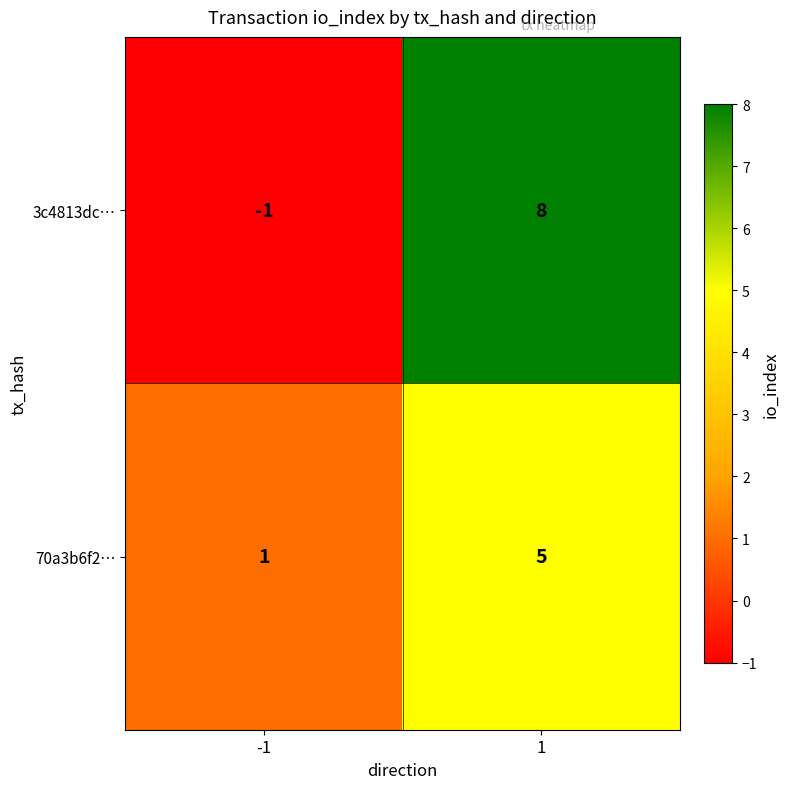

Between -1 and 1, which series saw the biggest shift?

3c4813dc…